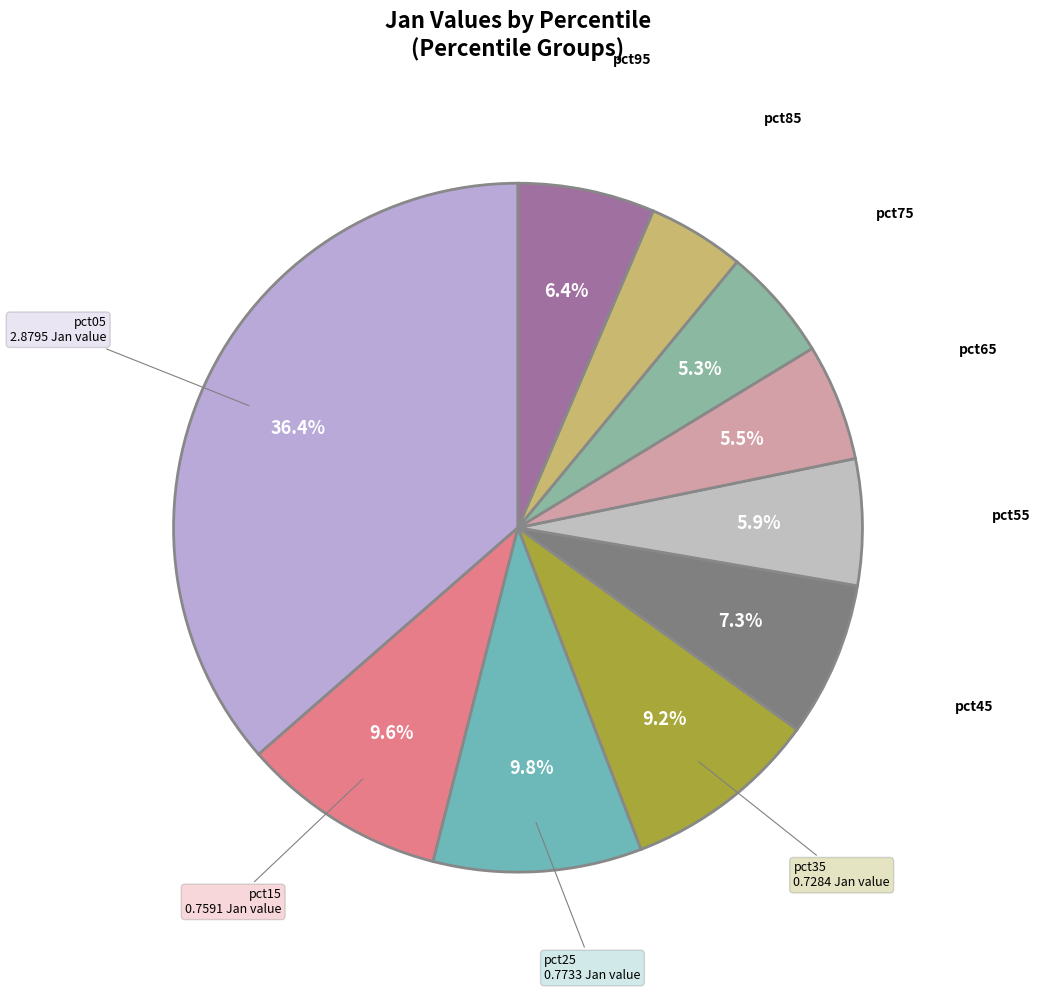

Is there any slice that represents more than half of the pie?

No